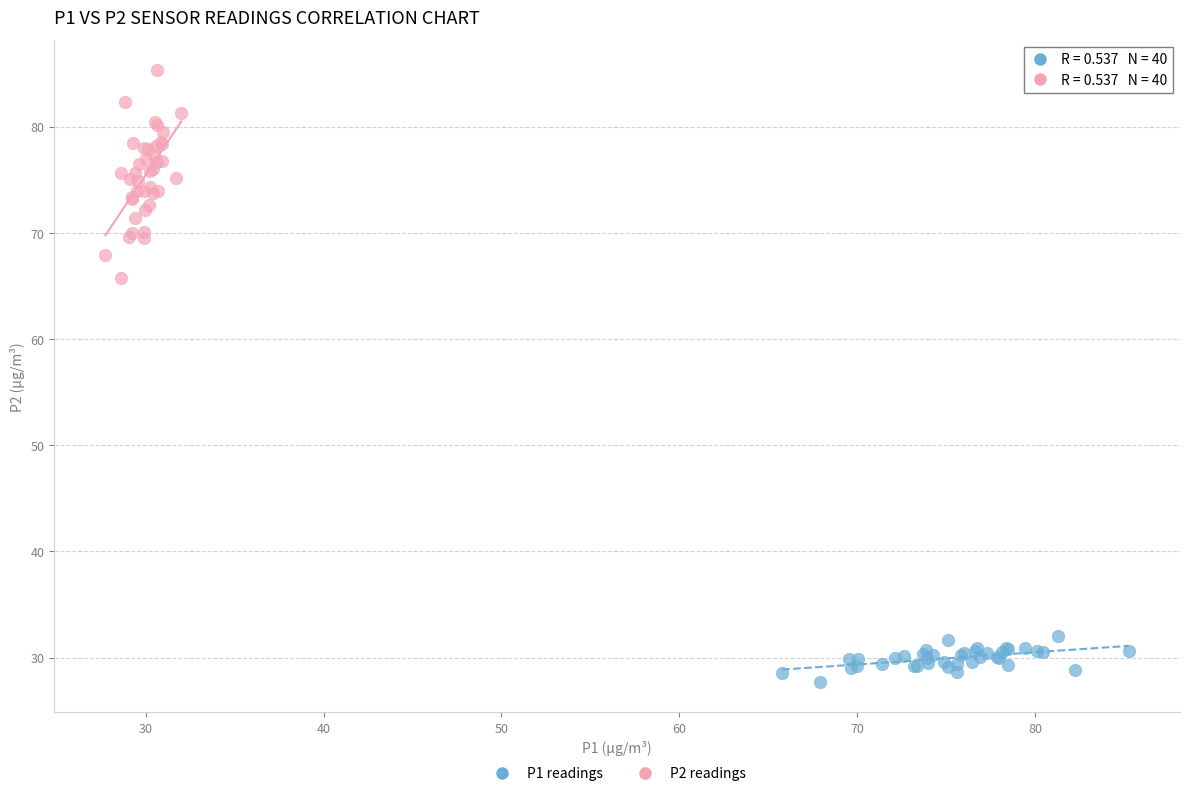

Which series reaches the maximum Y coordinate?

P2 readings